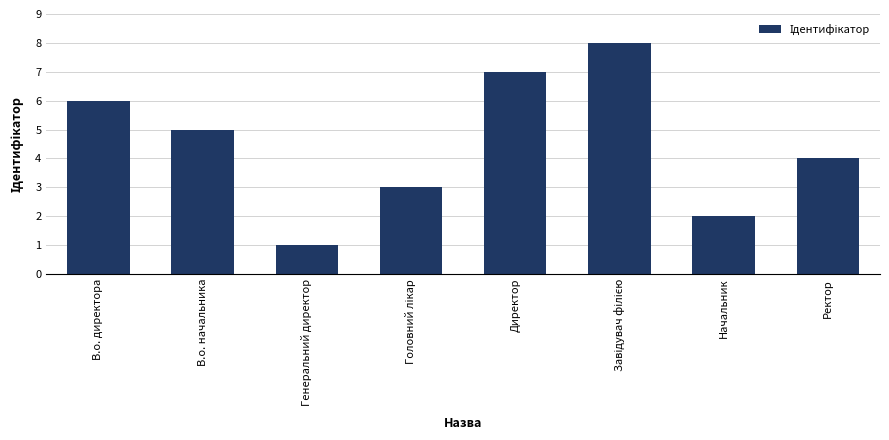

What is the label of the 7th bar from the right?

В.о. начальника